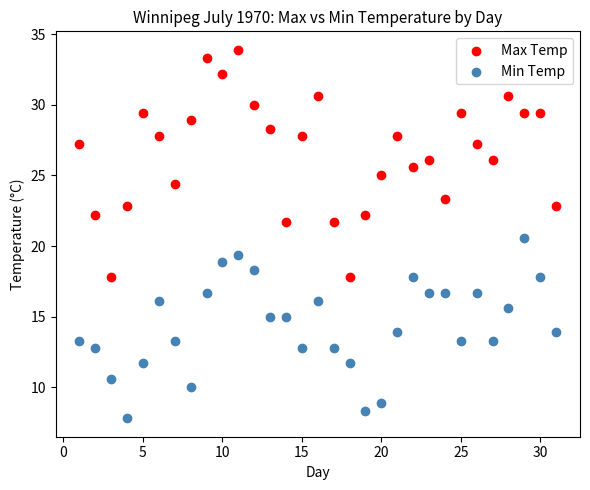

Which series has the largest Y range (max minus min)?

Max Temp